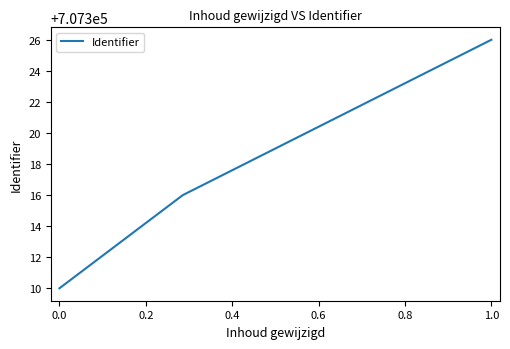

True or false: there are more than 2 points higher than both neighbors.

False